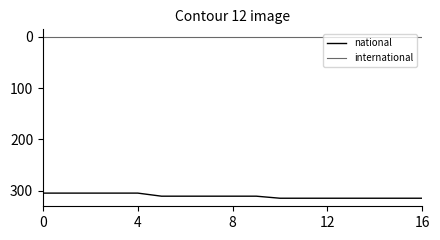

Rank the series by their maximum value, from highest to lowest.

national, international